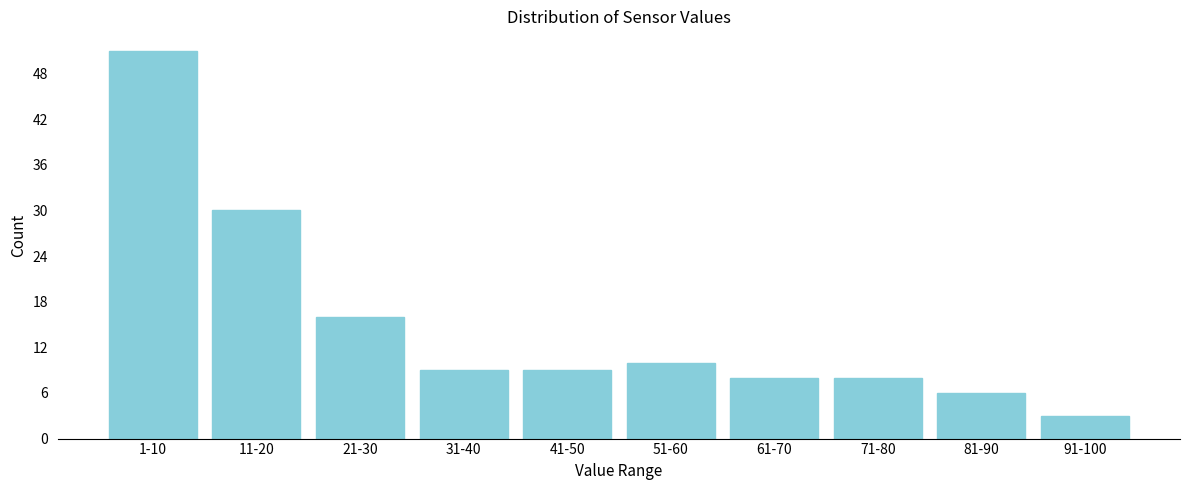

Reading left to right, what are all the values shown in this chart?

1-10=51	11-20=30	21-30=16	31-40=9	41-50=9	51-60=10	61-70=8	71-80=8	81-90=6	91-100=3